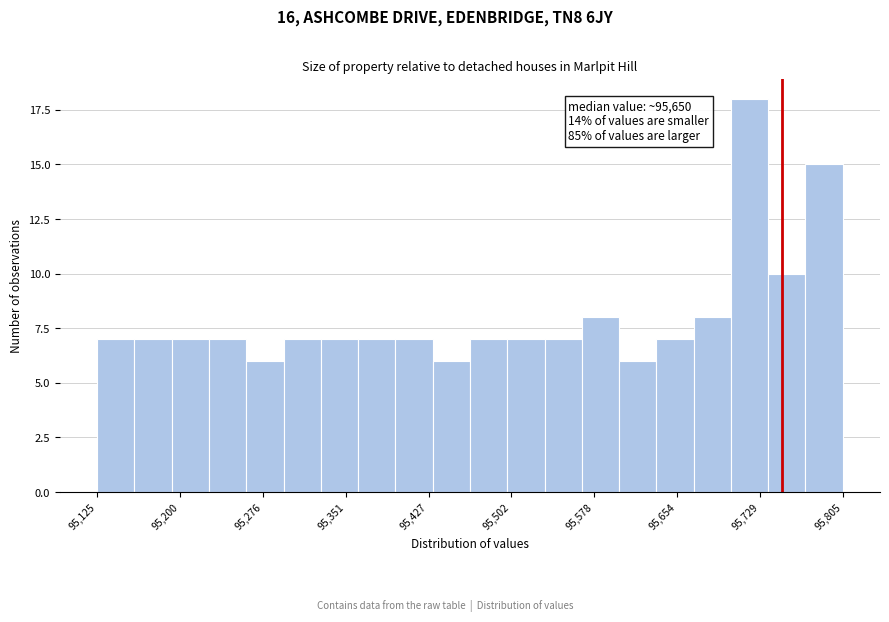

Around what value on the x-axis is the tallest bar? Give the approximate position of its centre, as read against the axis.

95720